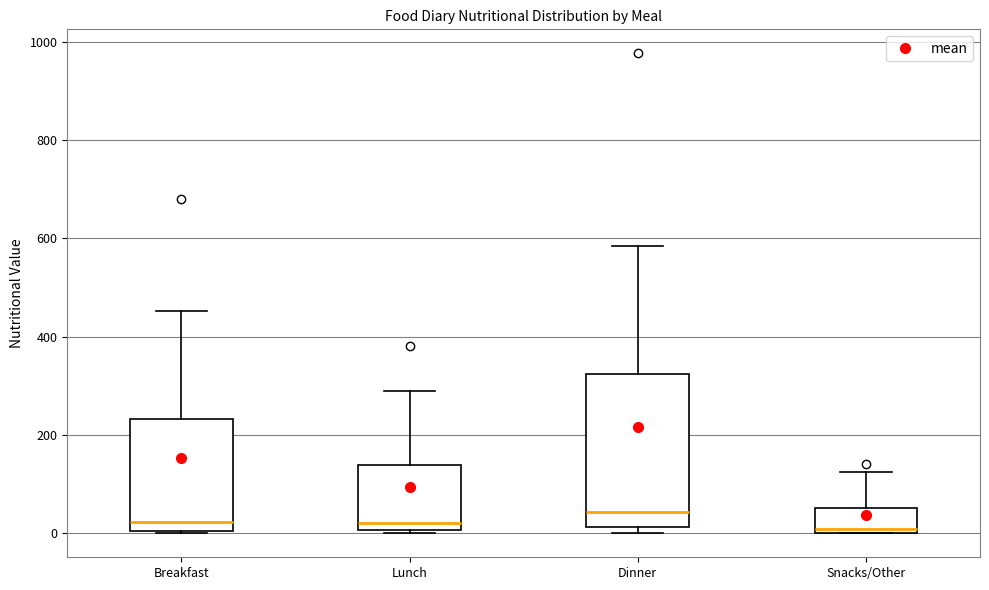

Where is the upper edge of the box for Lunch on the y-axis? The values are not printed on the chart, so give them approximately, as read against the axis.

140